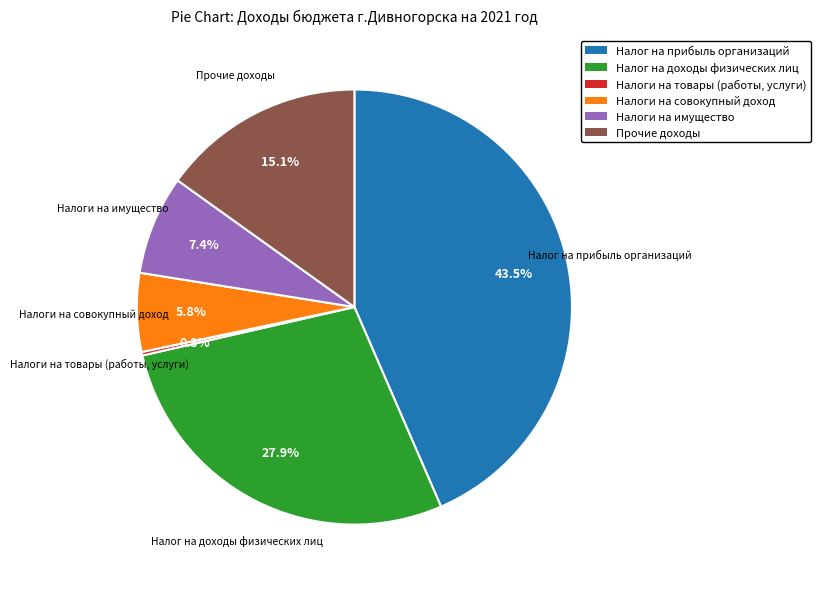

To the nearest percent, what is the difference between the largest and smallest slice percentages?

43%